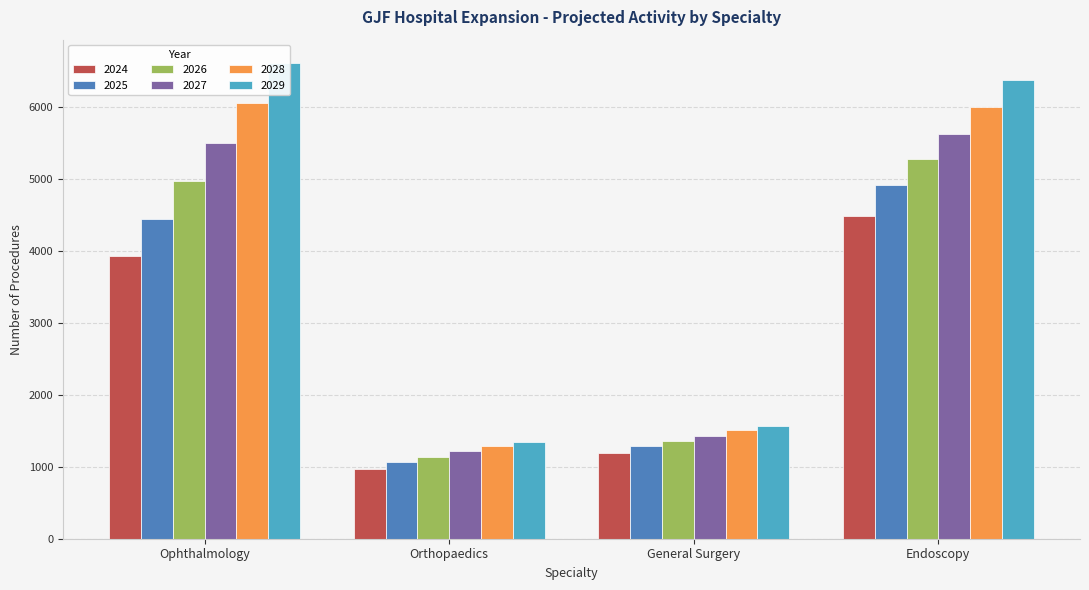

At which category is the sum across all series the highest?

Endoscopy